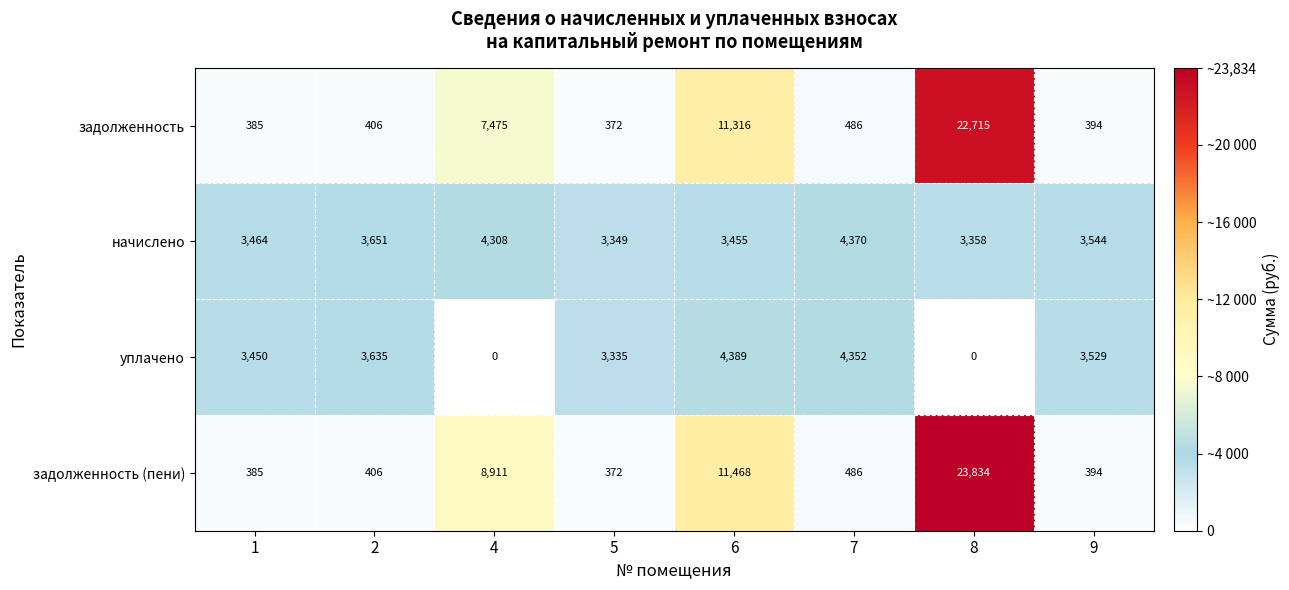

Rank the categories by задолженность value from highest to lowest.

8, 6, 4, 7, 2, 9, 1, 5